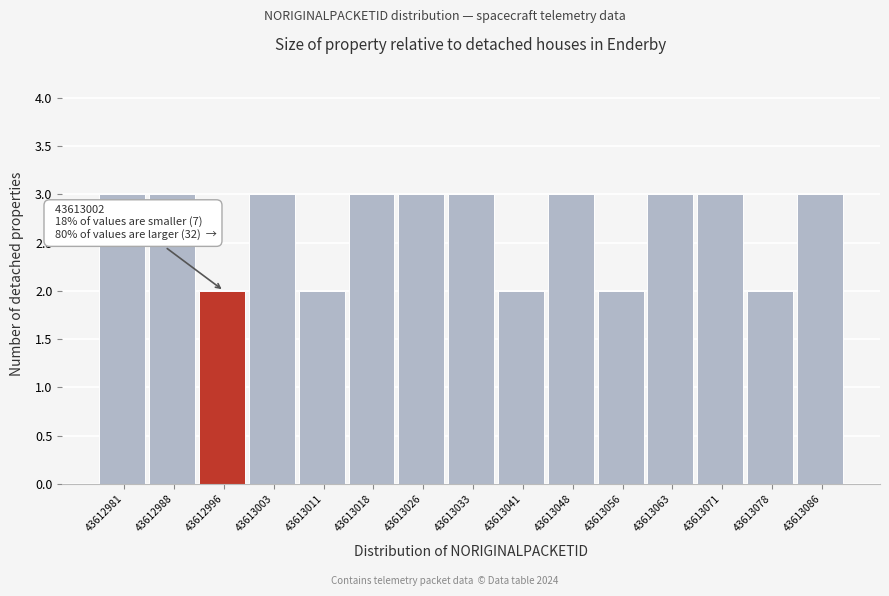

Reading left to right, list all the values displayed in this chart.

3	3	2	3	2	3	3	3	2	3	2	3	3	2	3